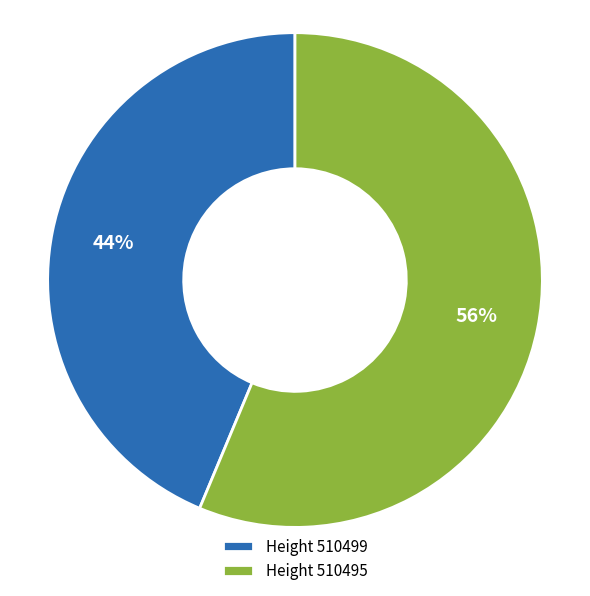

Rank the categories by value from highest to lowest.

Height 510495, Height 510499